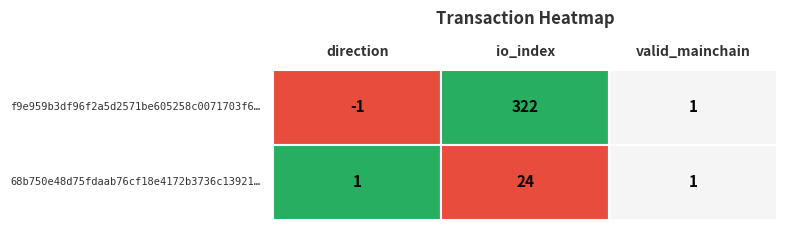

Reading right to left, transcribe all the data shown in this chart.

f9e959b3df96f2a5d2571be605258c0071703f6: 1	322	-1
68b750e48d75fdaab76cf18e4172b3736c13921: 1	24	1